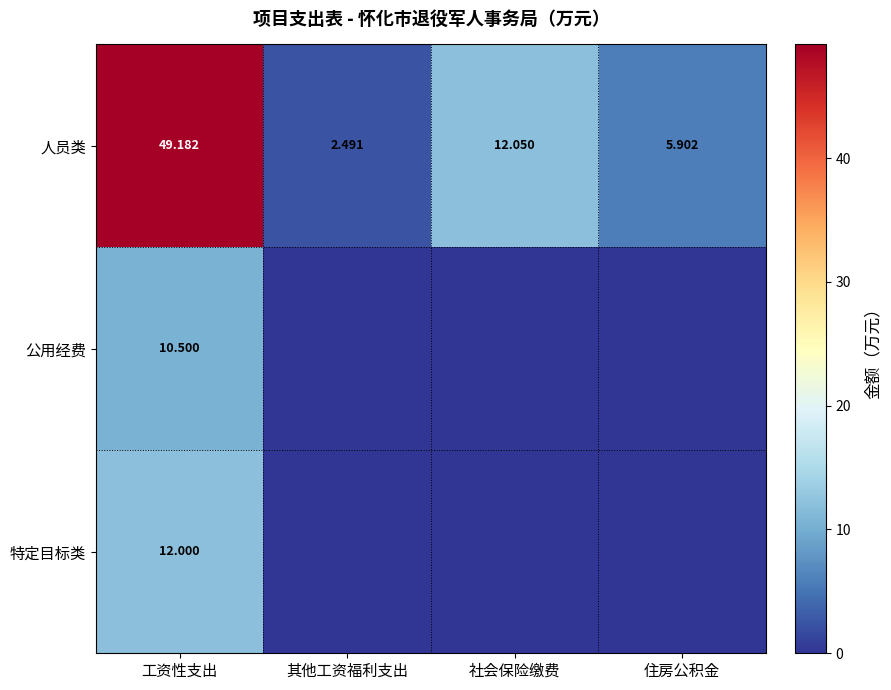

At which label is 人员类 closest to 25?

社会保险缴费